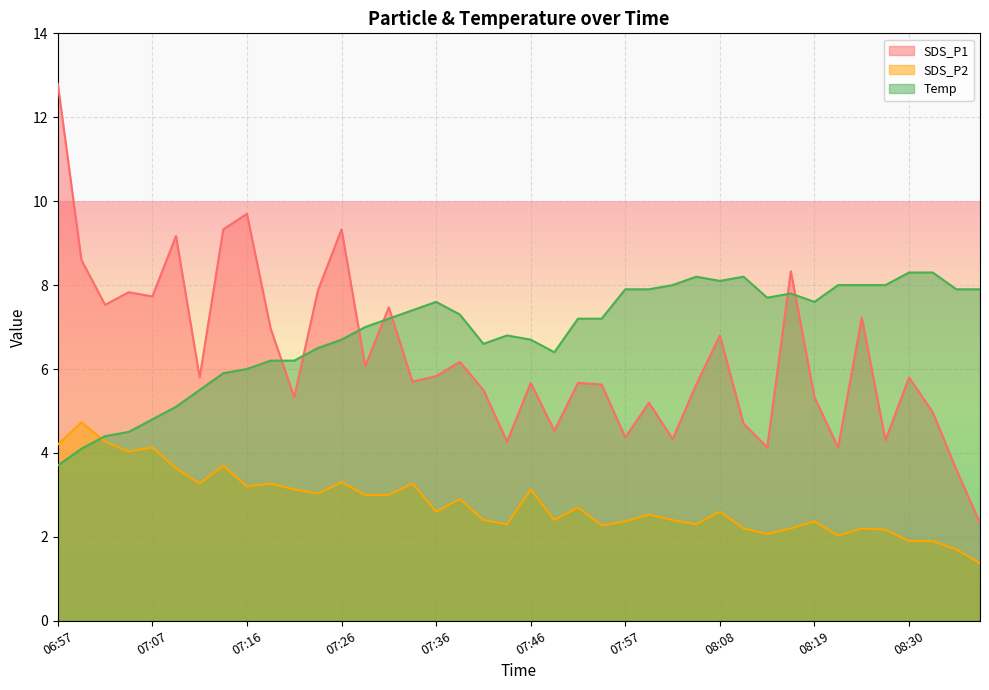

True or false: SDS_P1 and SDS_P2 intersect in this chart.

False